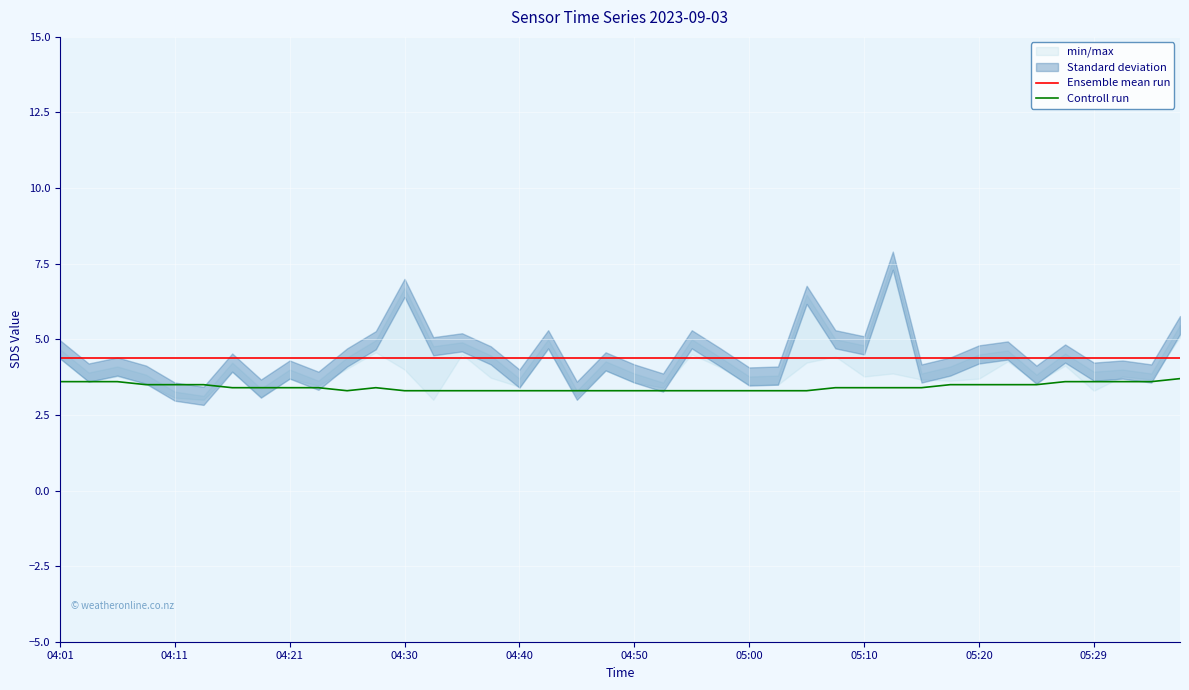

How many lines are shown in the chart?

2